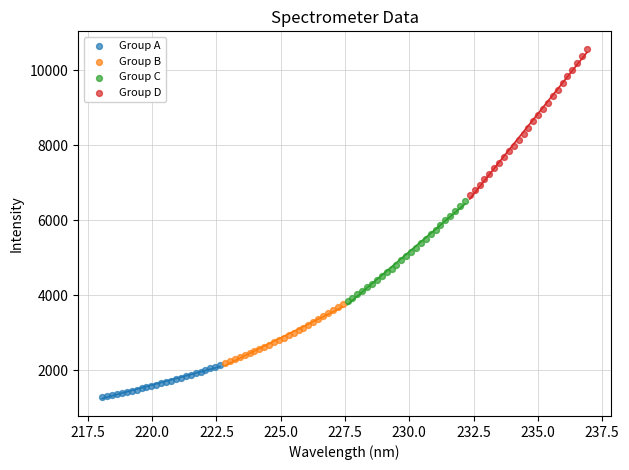

Which series contains the lowest Y value?

Group A